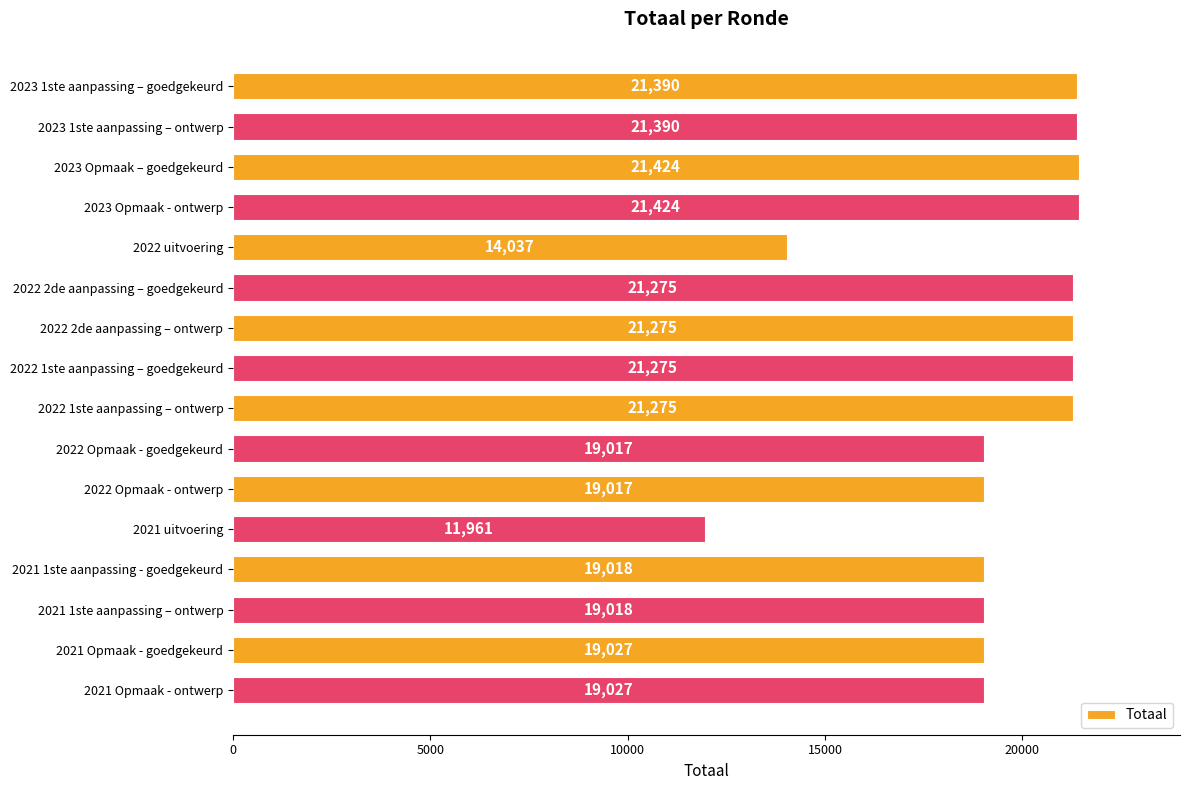

What is the label of the 3rd bar from the bottom?

2021 1ste aanpassing – ontwerp